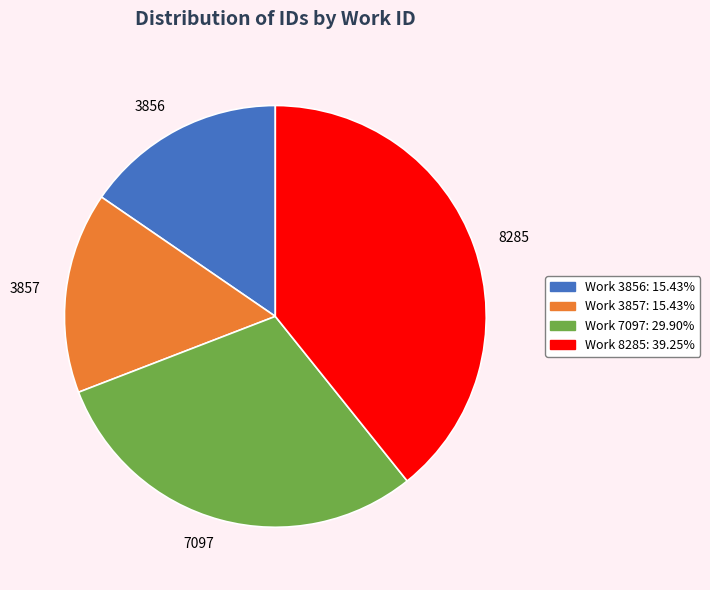

Is there any slice that represents more than half of the pie?

No